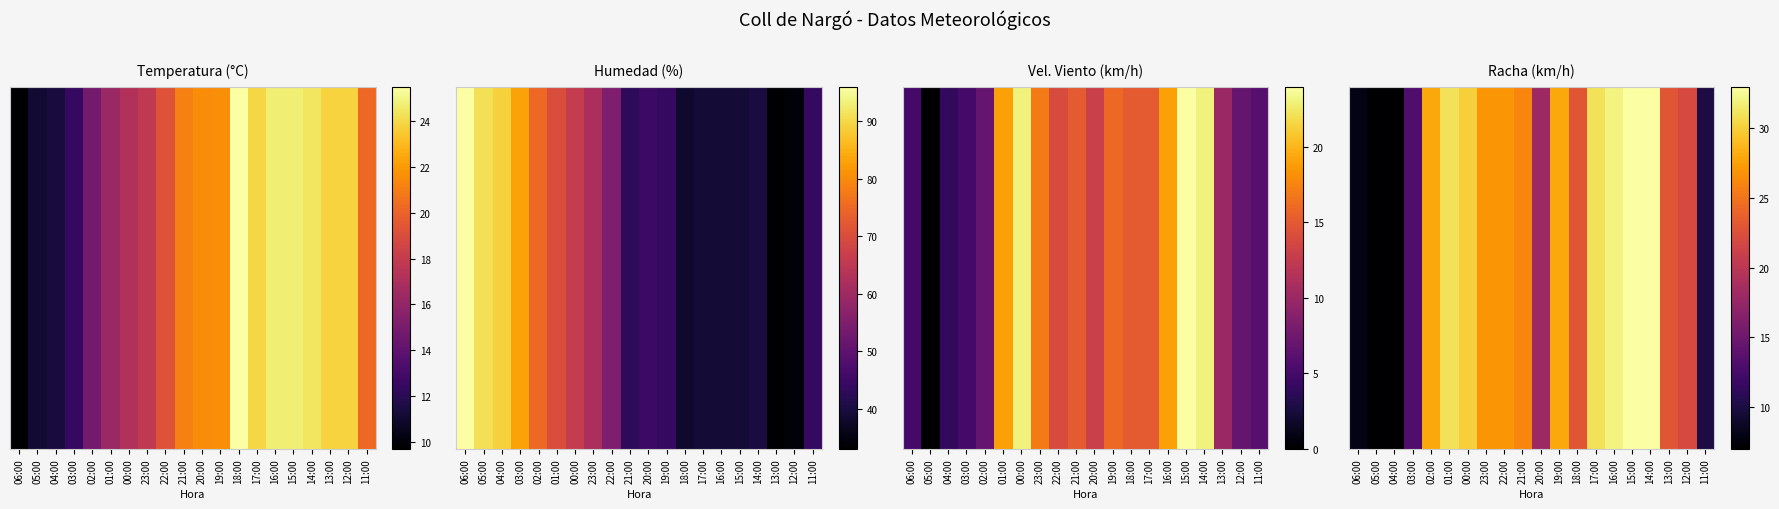

Reading left to right, list all the values displayed in this chart.

8	7	7	13	28	31	30	27	27	26	18	28	23	31	32	33	33	23	22	10